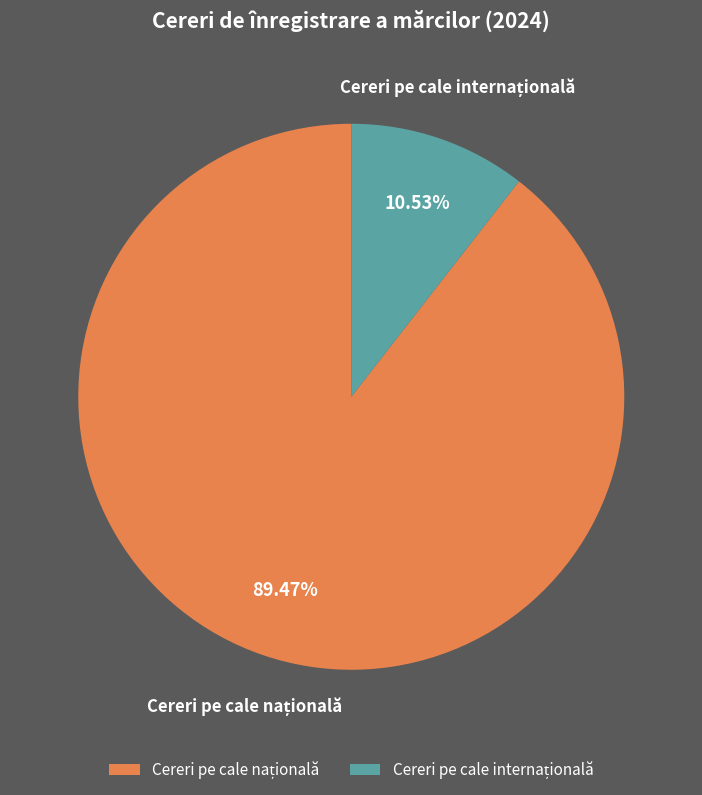

Which category has the biggest portion of the pie?

Cereri pe cale națională